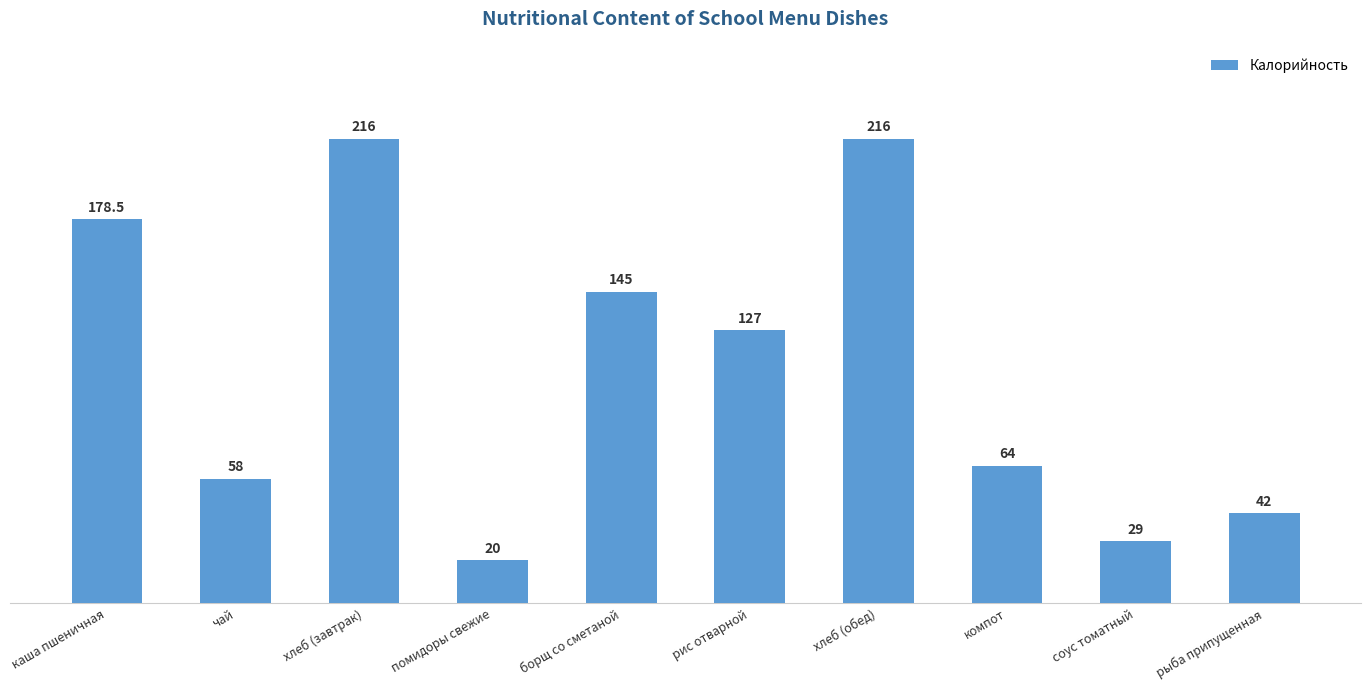

What is the approximate value at хлеб (обед)?

216.0